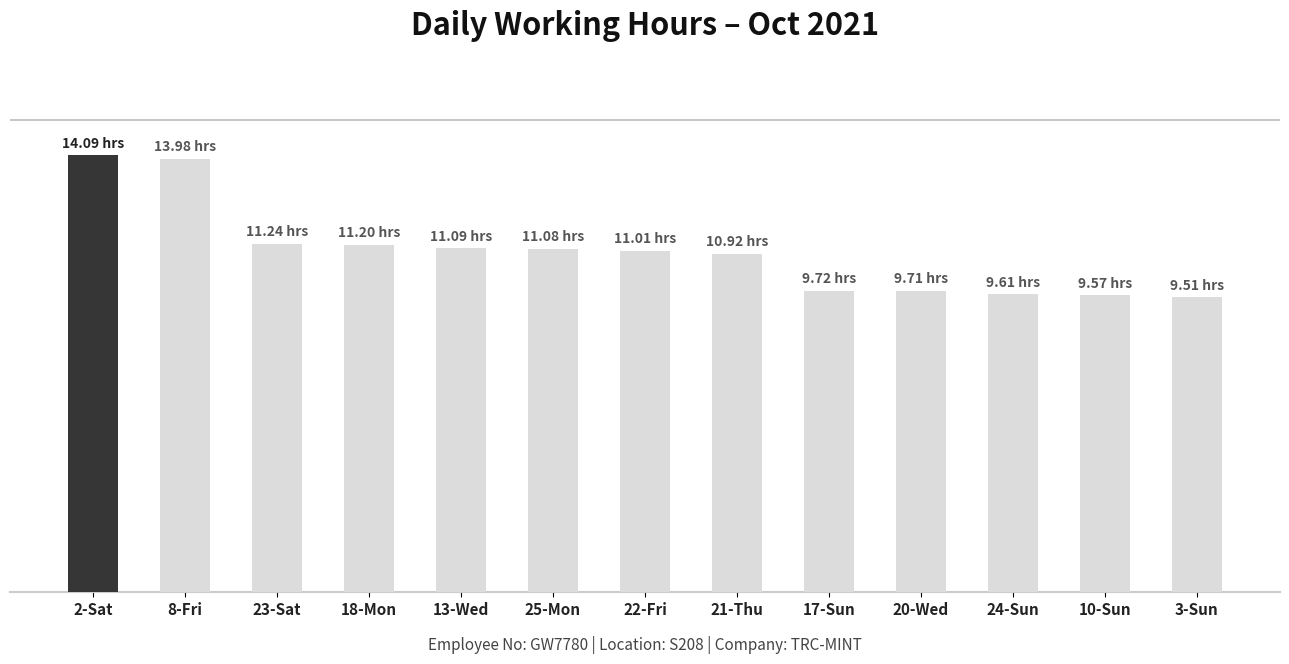

At which category does the chart reach its minimum across all series?

3-Sun